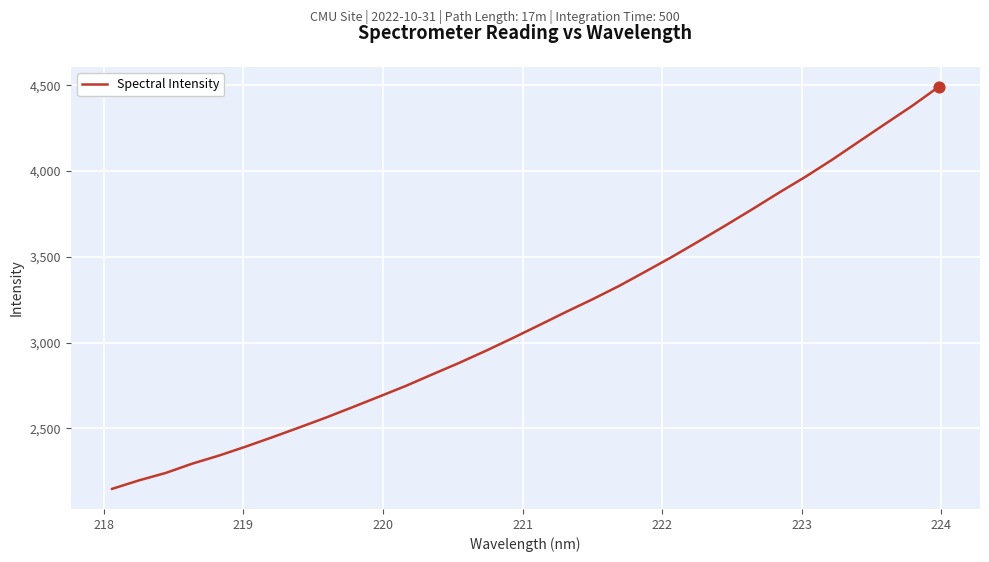

What is the maximum value shown in the chart?

4490.2